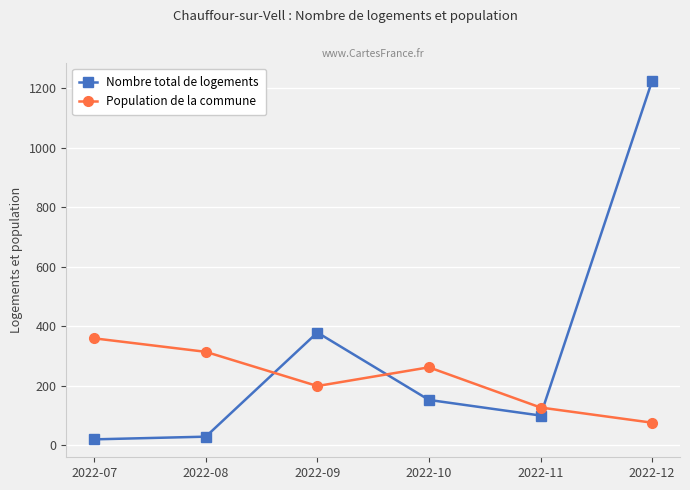

Which label corresponds to the largest value in the chart?

2022-12